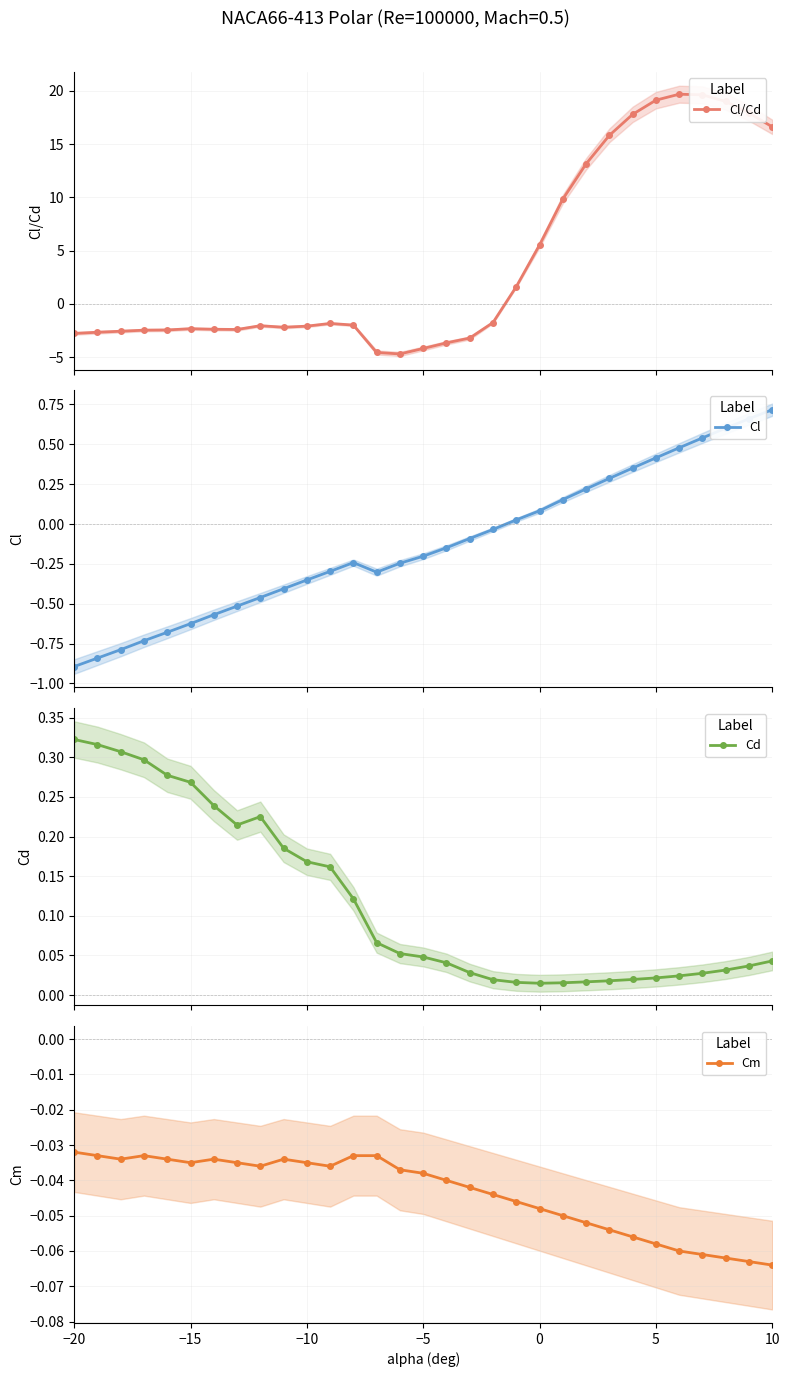

What are all the series names shown in the legend?

Cl/Cd, Cl, Cd, Cm